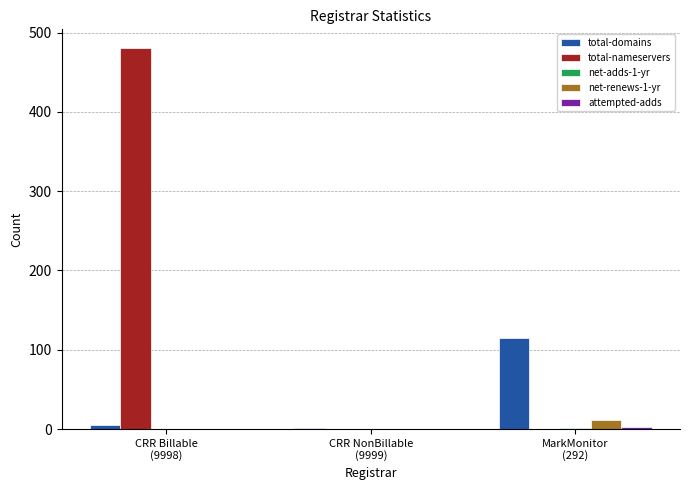

What is the total value across all series at MarkMonitor
(292)?

130